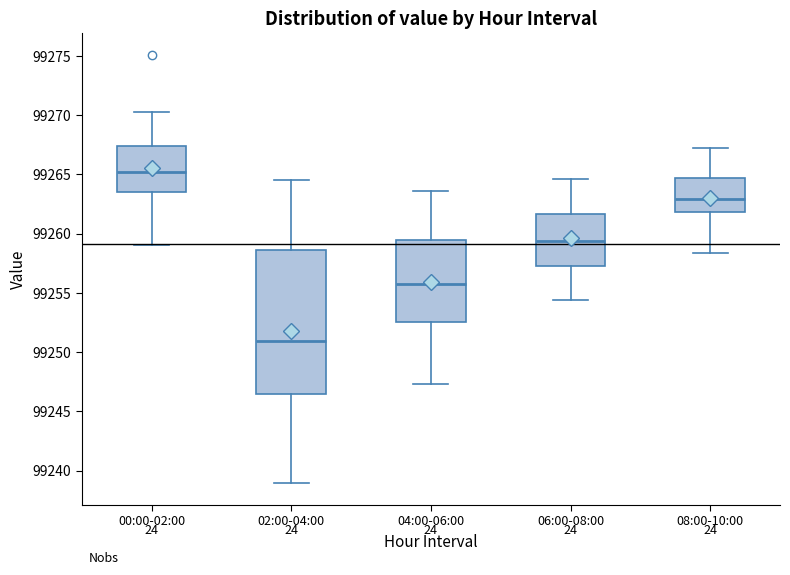

Which box has the lowest median line?

02:00-04:00